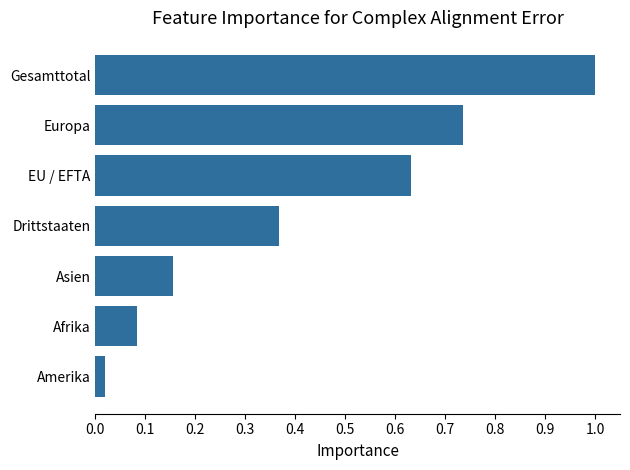

Are the bars grouped side by side (vs. stacked)?

No